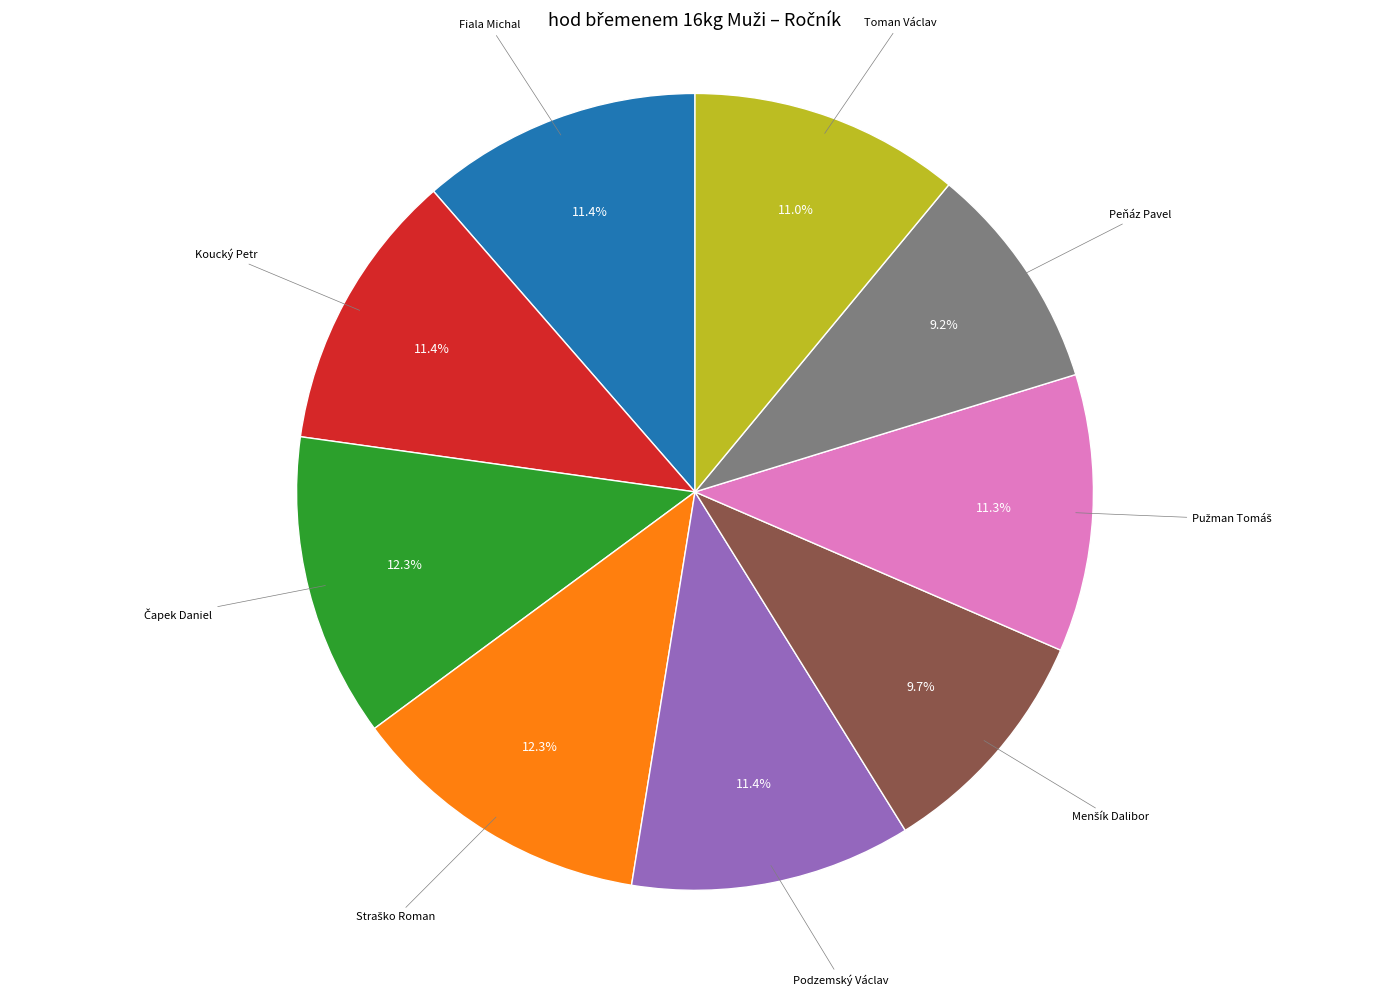

How many segments does this pie chart have?

9